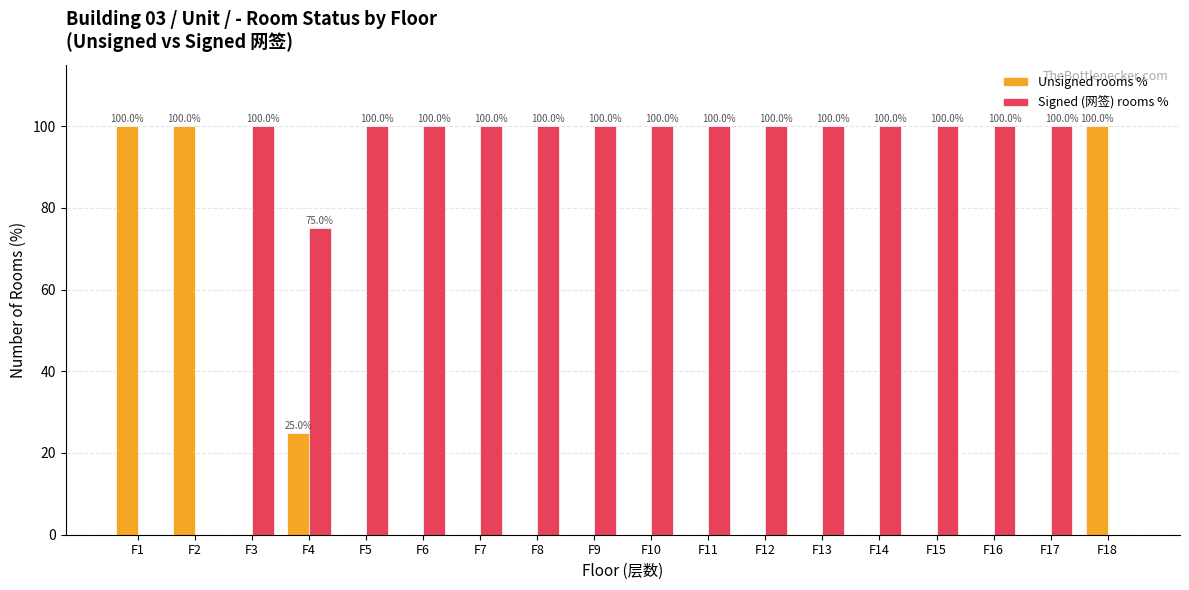

Which series has the largest total across all categories?

Signed (网签) rooms %